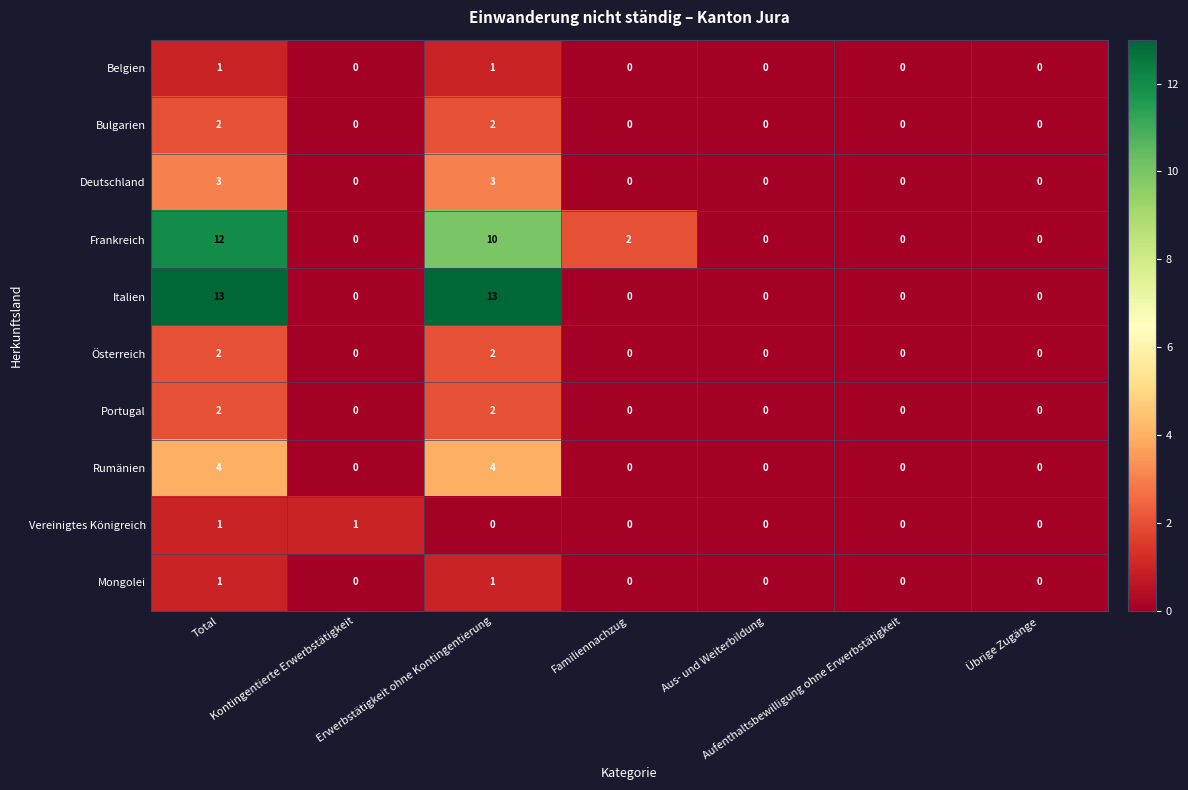

How many data points does each series have?

7